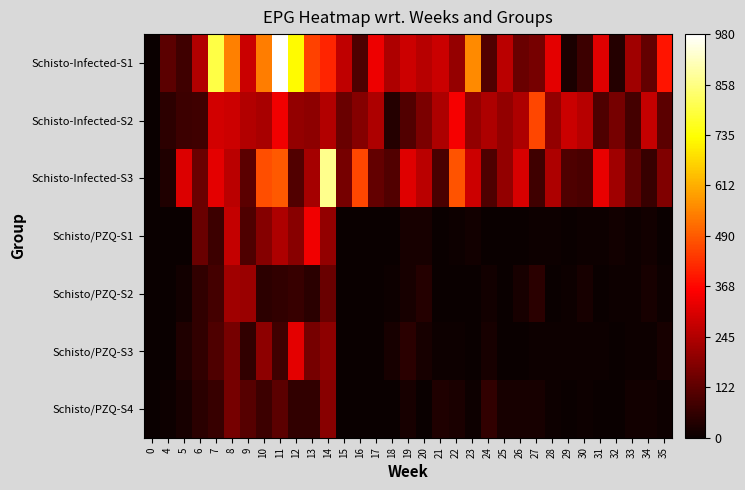

Between 7 and 21, which series saw the biggest shift?

Schisto-Infected-S1